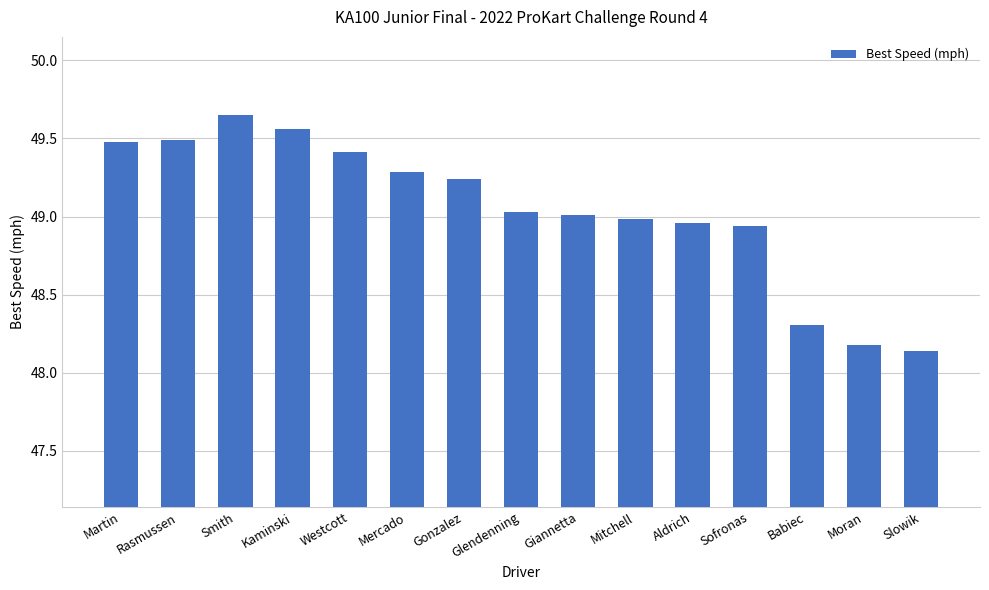

What is the ratio of the value at Glendenning to the value at Slowik?

1.0